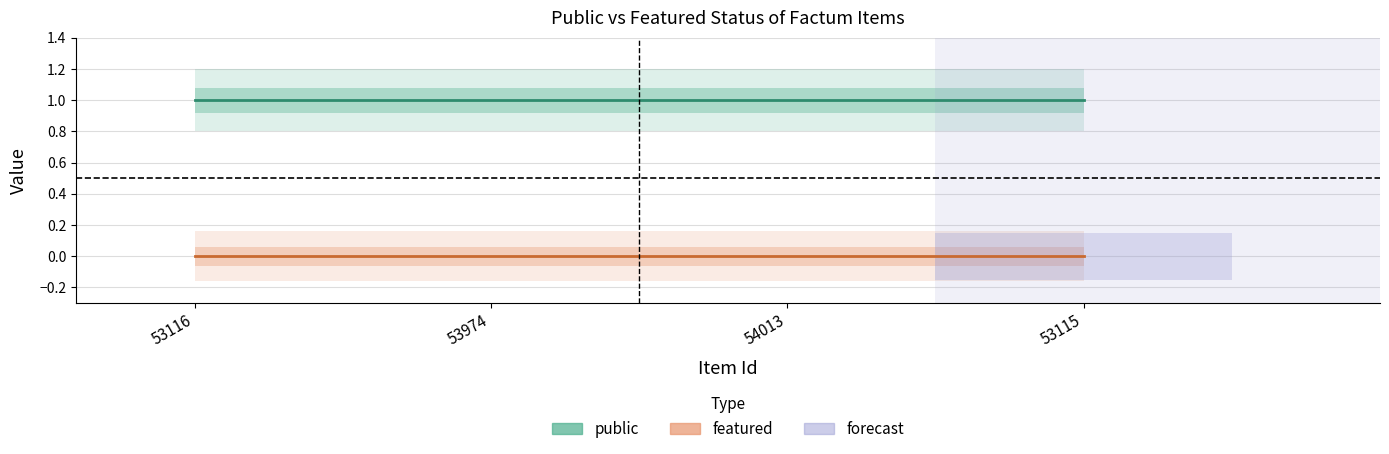

What is the label of the 2nd point from the right?

54013